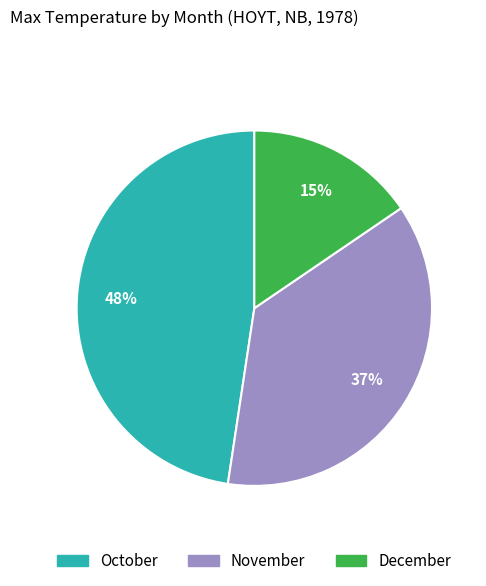

Is there any slice that represents more than half of the pie?

No